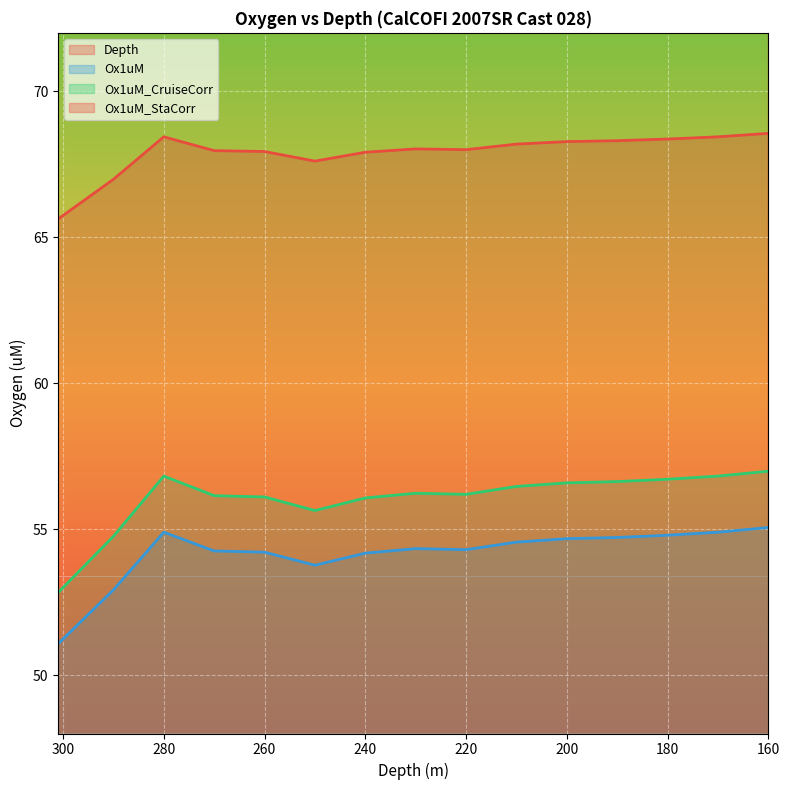

At which category is the sum across all series the highest?

301